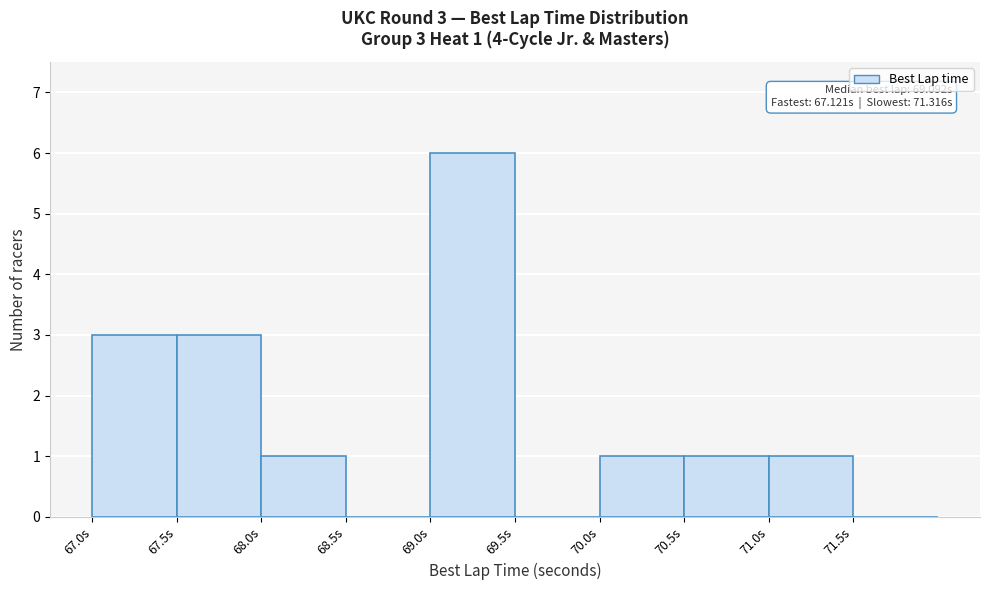

Over which range of the x-axis is the bar tallest?

69.0 to 69.5